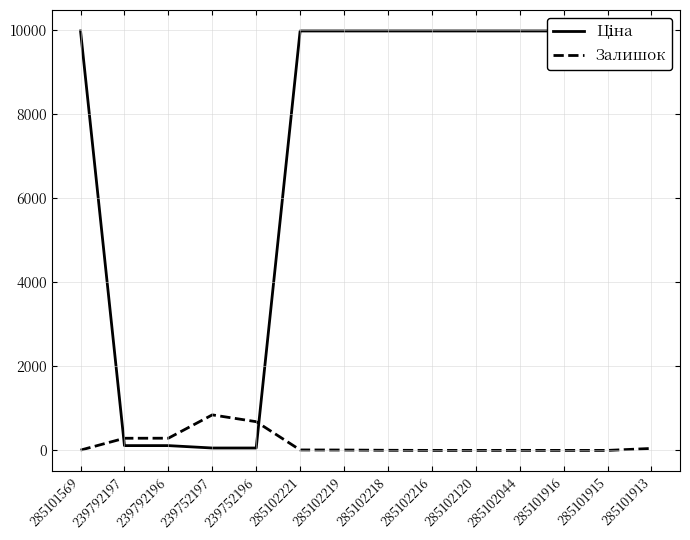

What is the average value of the Ціна series?

7149.4